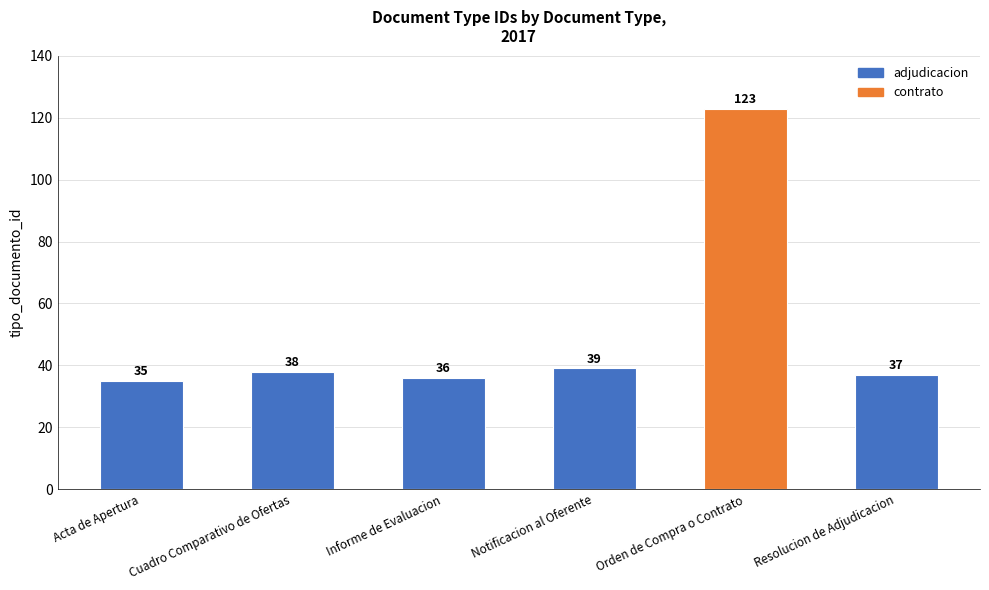

What is the minimum value shown in the chart?

35